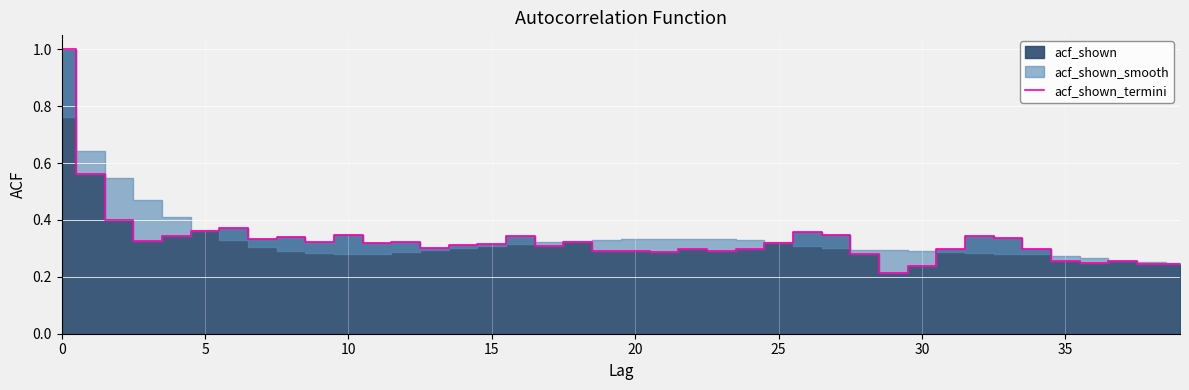

Reading left to right, extract all data points from this chart.

1.0	0.6	0.4	0.3	0.3	0.4	0.4	0.3	0.3	0.3	0.3	0.3	0.3	0.3	0.3	0.3	0.3	0.3	0.3	0.3	0.3	0.3	0.3	0.3	0.3	0.3	0.4	0.3	0.3	0.2	0.2	0.3	0.3	0.3	0.3	0.3	0.2	0.3	0.2	0.2